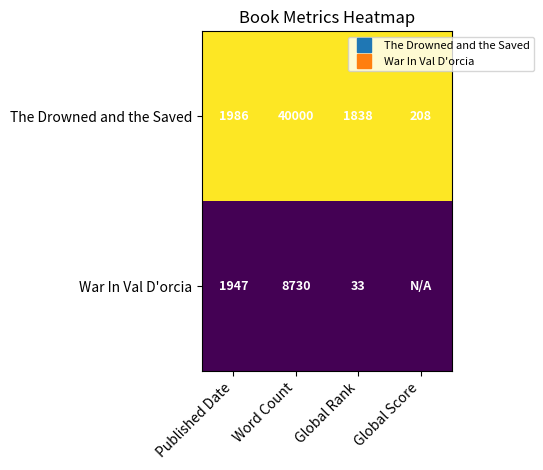

Which series has the largest total across all categories?

The Drowned and the Saved